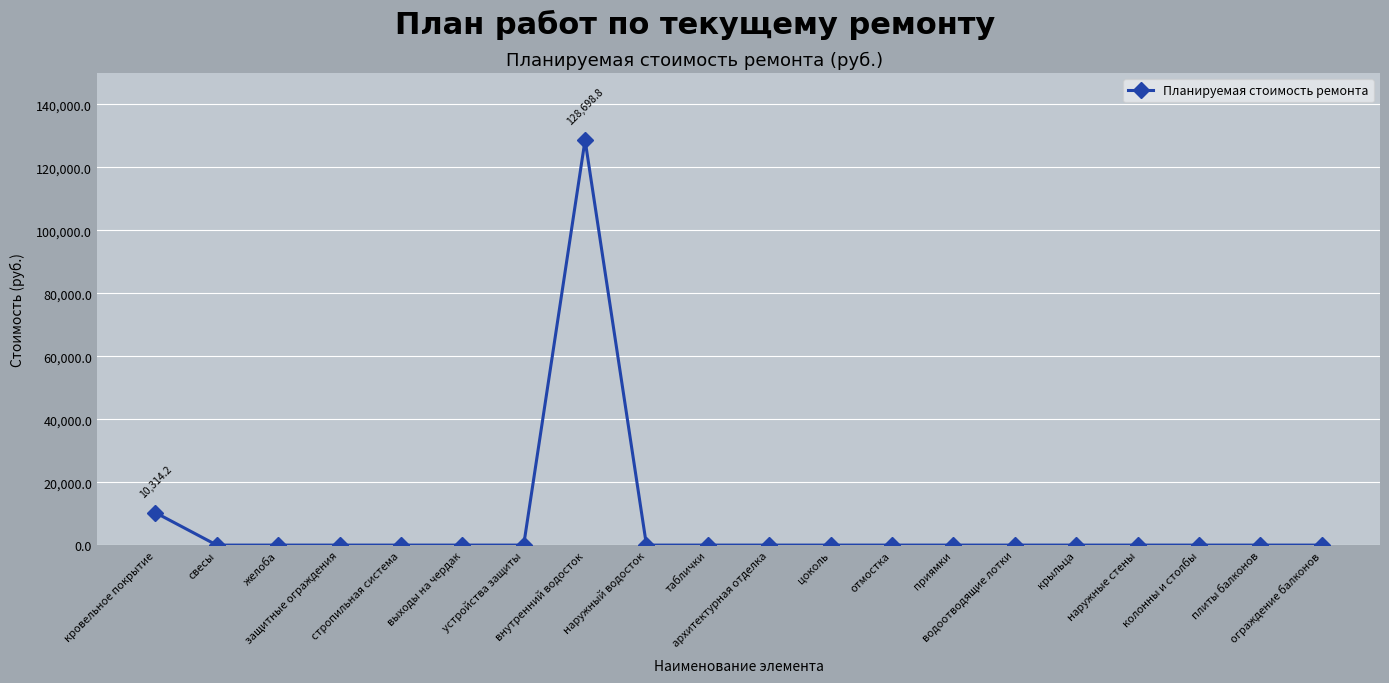

What is the difference between the maximum and minimum values?

128698.8